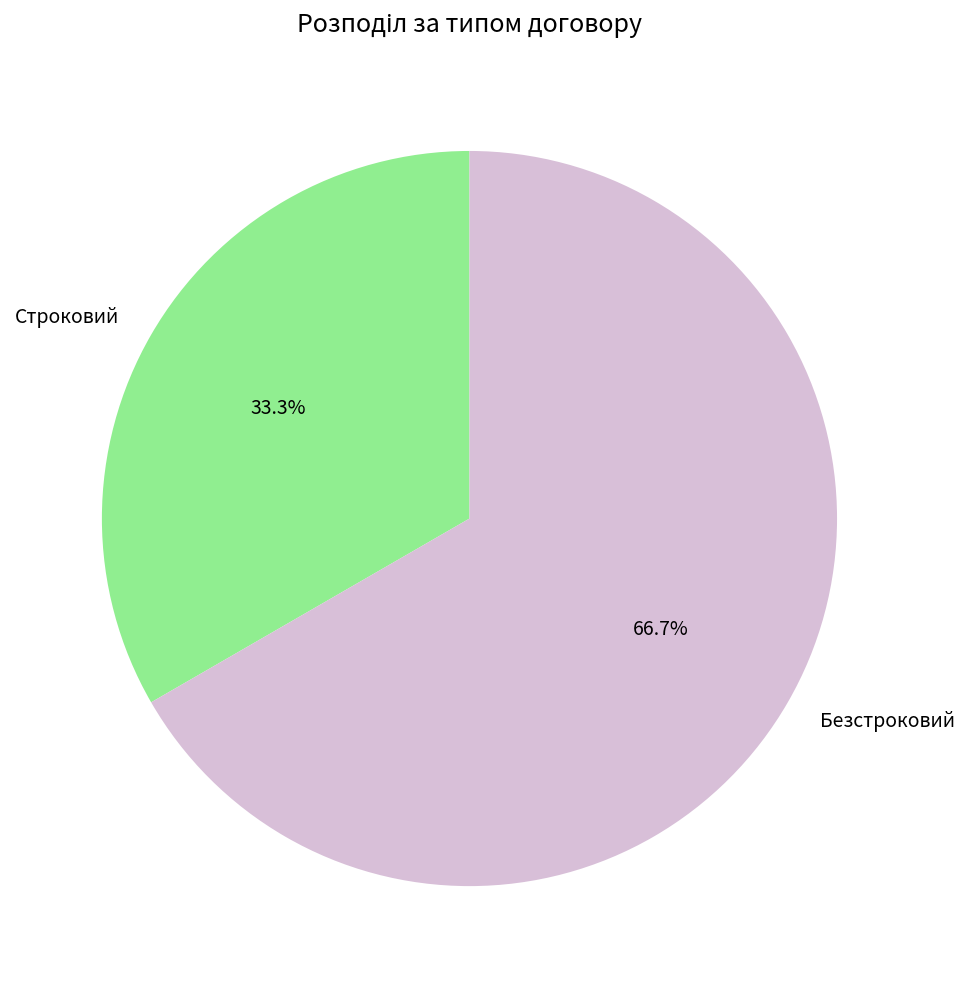

The Строковий slice represents 33% of the pie. True or false?

True